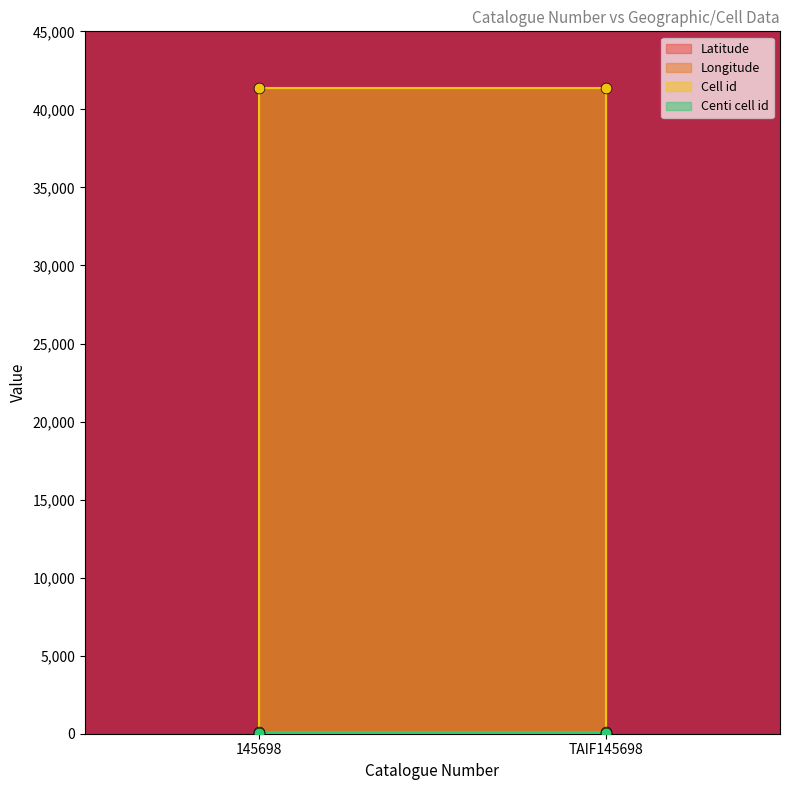

At how many categories does at least one series exceed 4997?

2